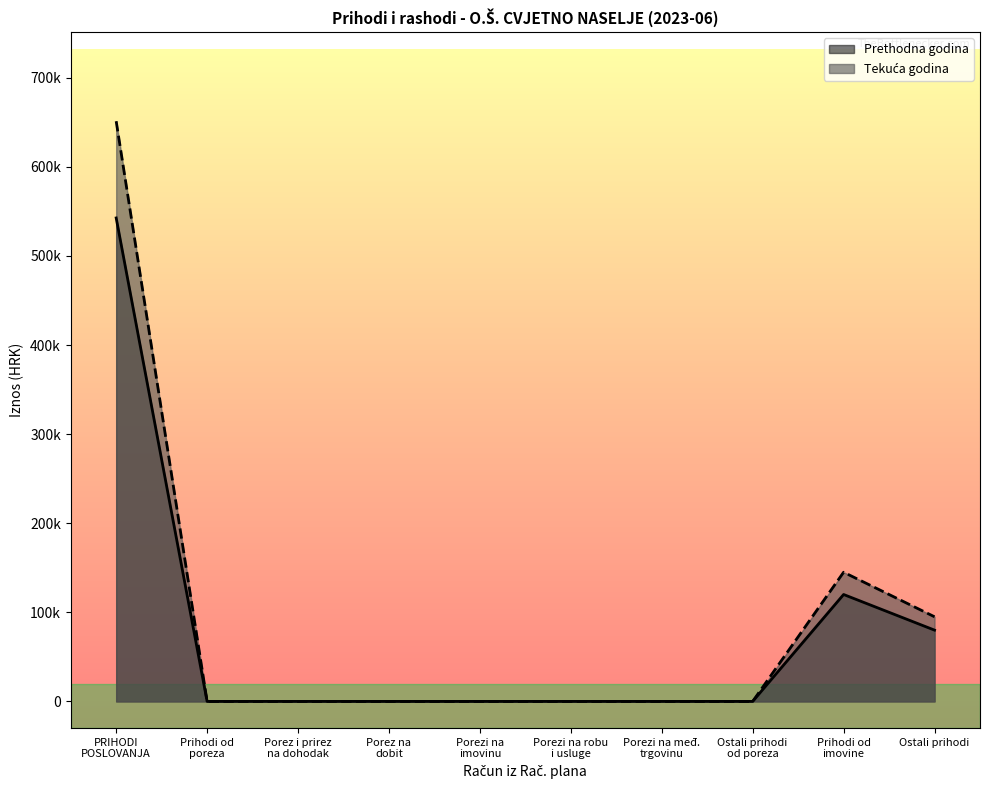

True or false: Ostvareno u izvještajnom razdoblju tekuće godine and Ostvareno u izvještajnom razdoblju prethodne godine intersect in this chart.

False